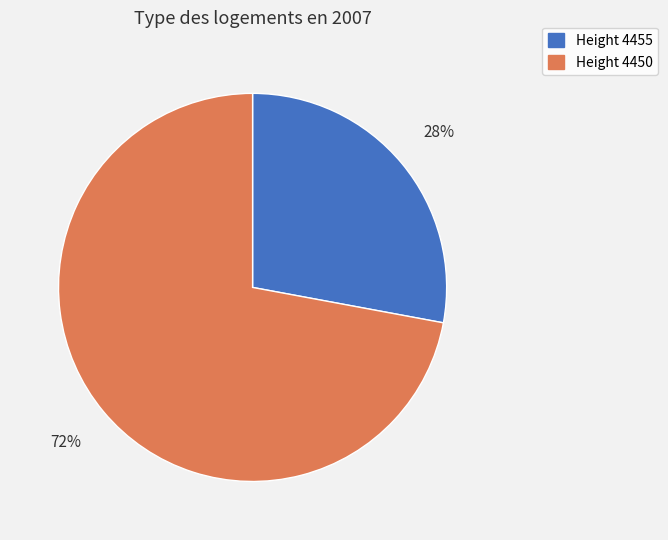

Combined, do Height 4455 and Height 4450 account for over 50%?

Yes